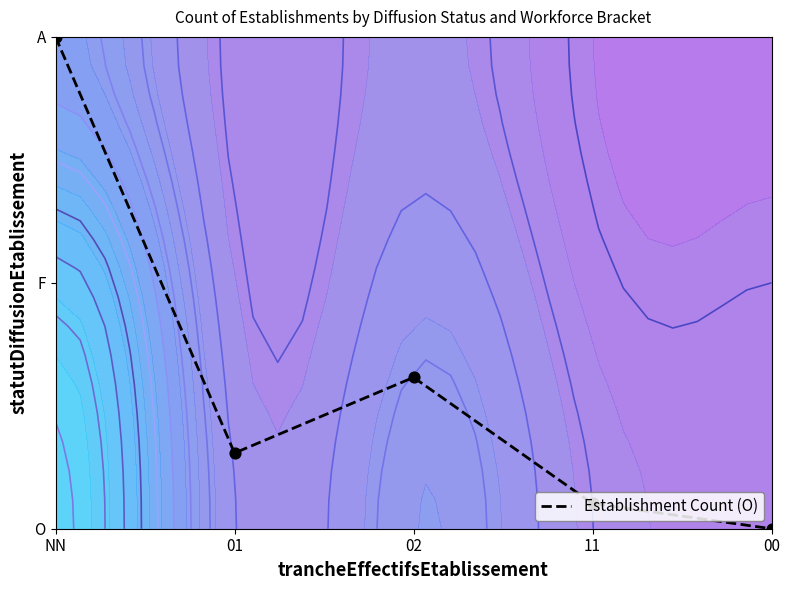

List the labels in order of value, smallest first.

00, 11, 01, 02, NN